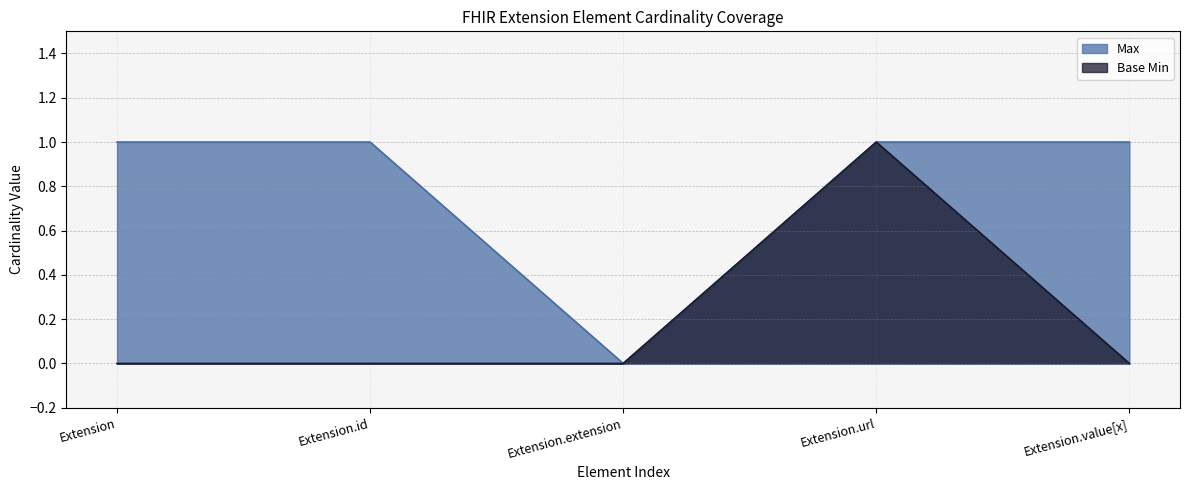

True or false: Max has more than 1 points higher than both neighbors.

False